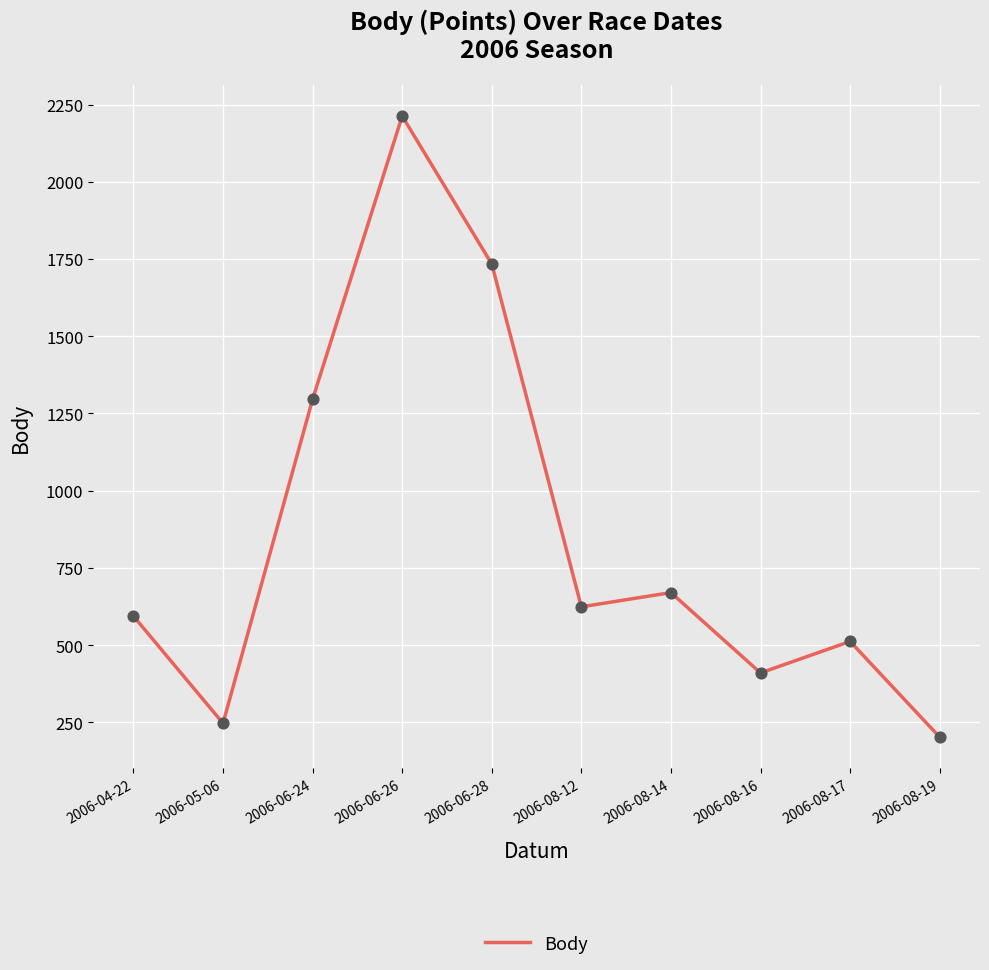

Which has a higher value, 2006-04-22 or 2006-05-06?

2006-04-22